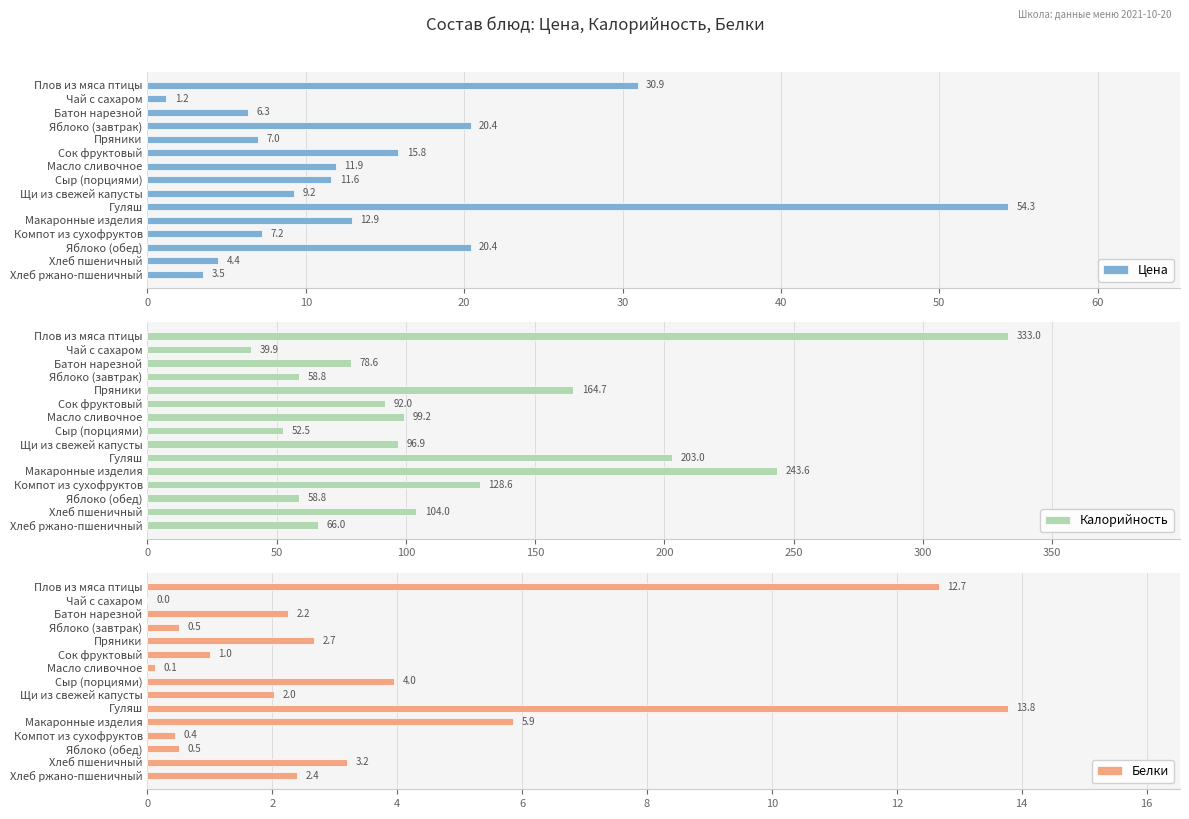

What value does the Калорийность series have at Макаронные изделия?

243.6